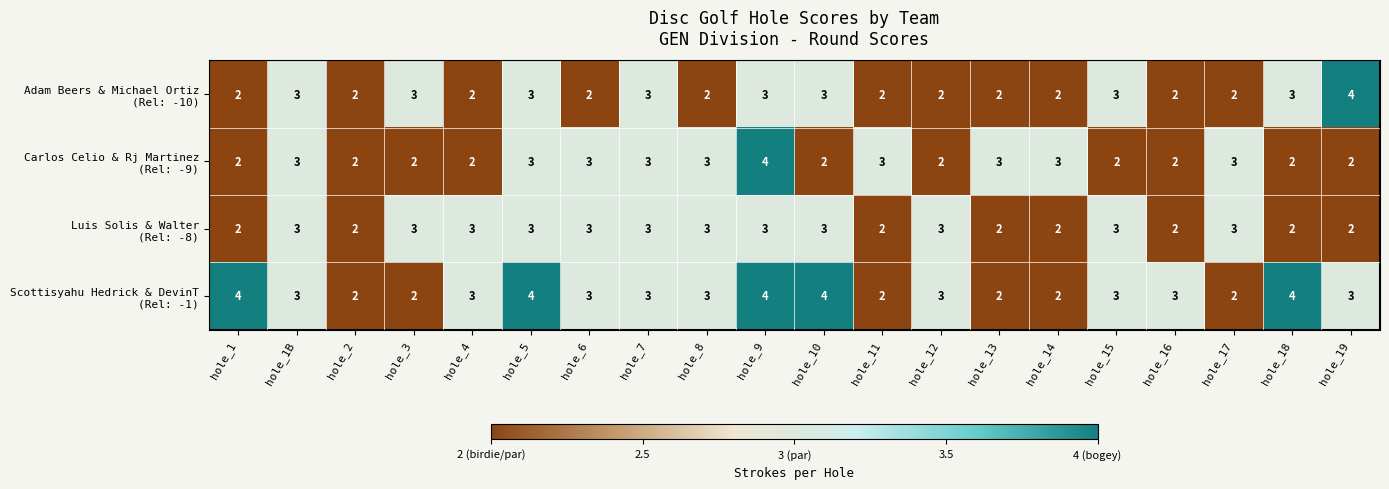

What is the maximum value shown in the chart?

4